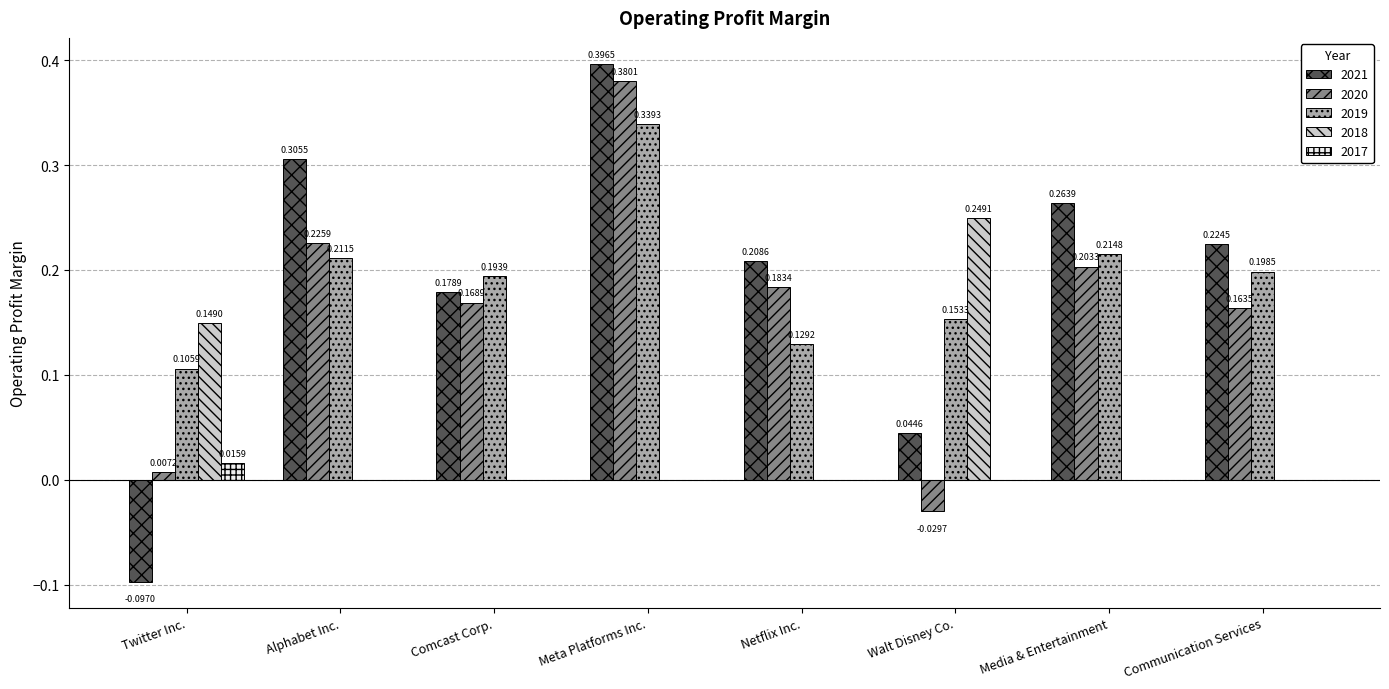

What is the total value across all series at Netflix Inc.?

0.5